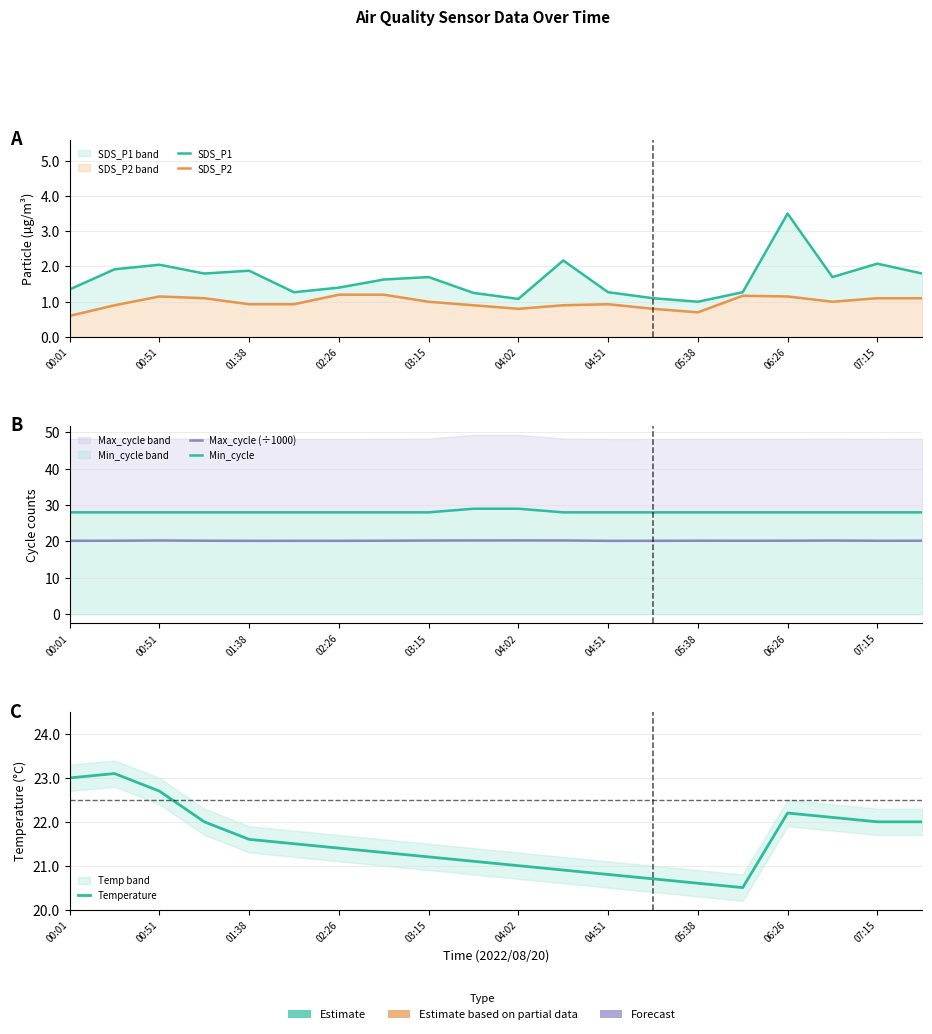

True or false: Max_cycle (÷1000) has a value of 29.3 at 15.

False